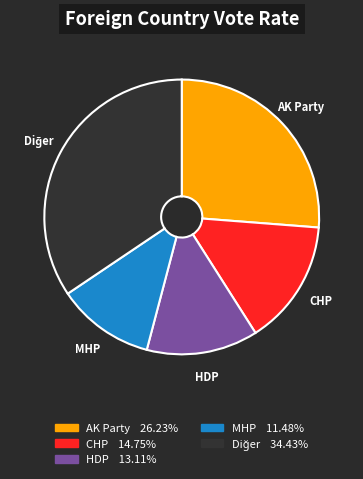

Approximately how many times larger is the value at CHP compared to MHP?

1.3